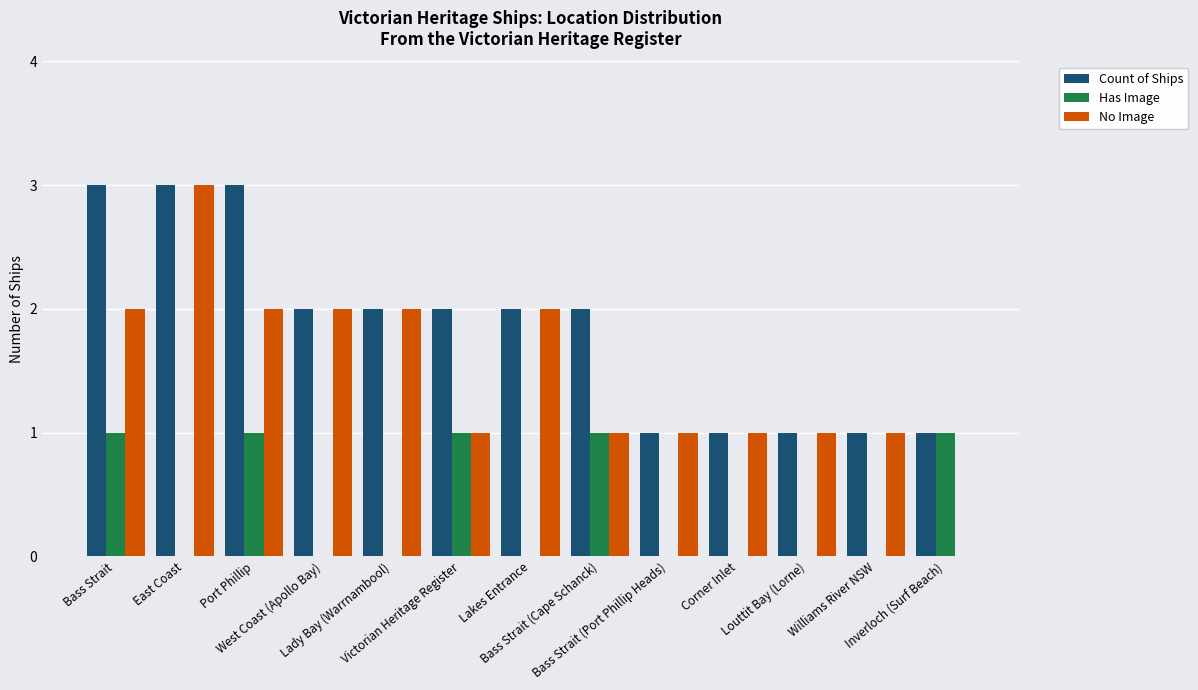

What is the maximum value for Count of Ships?

3